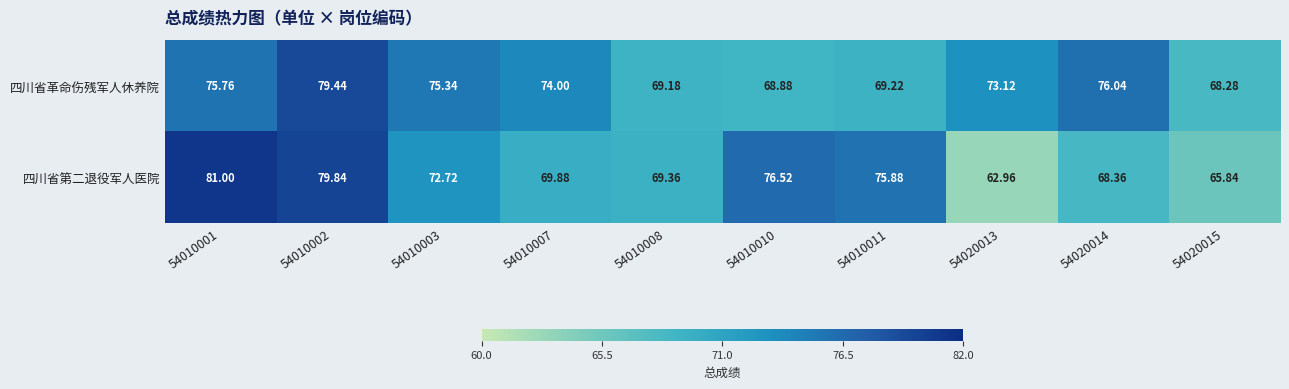

Rank the series by their average value, from highest to lowest.

四川省革命伤残军人休养院, 四川省第二退役军人医院